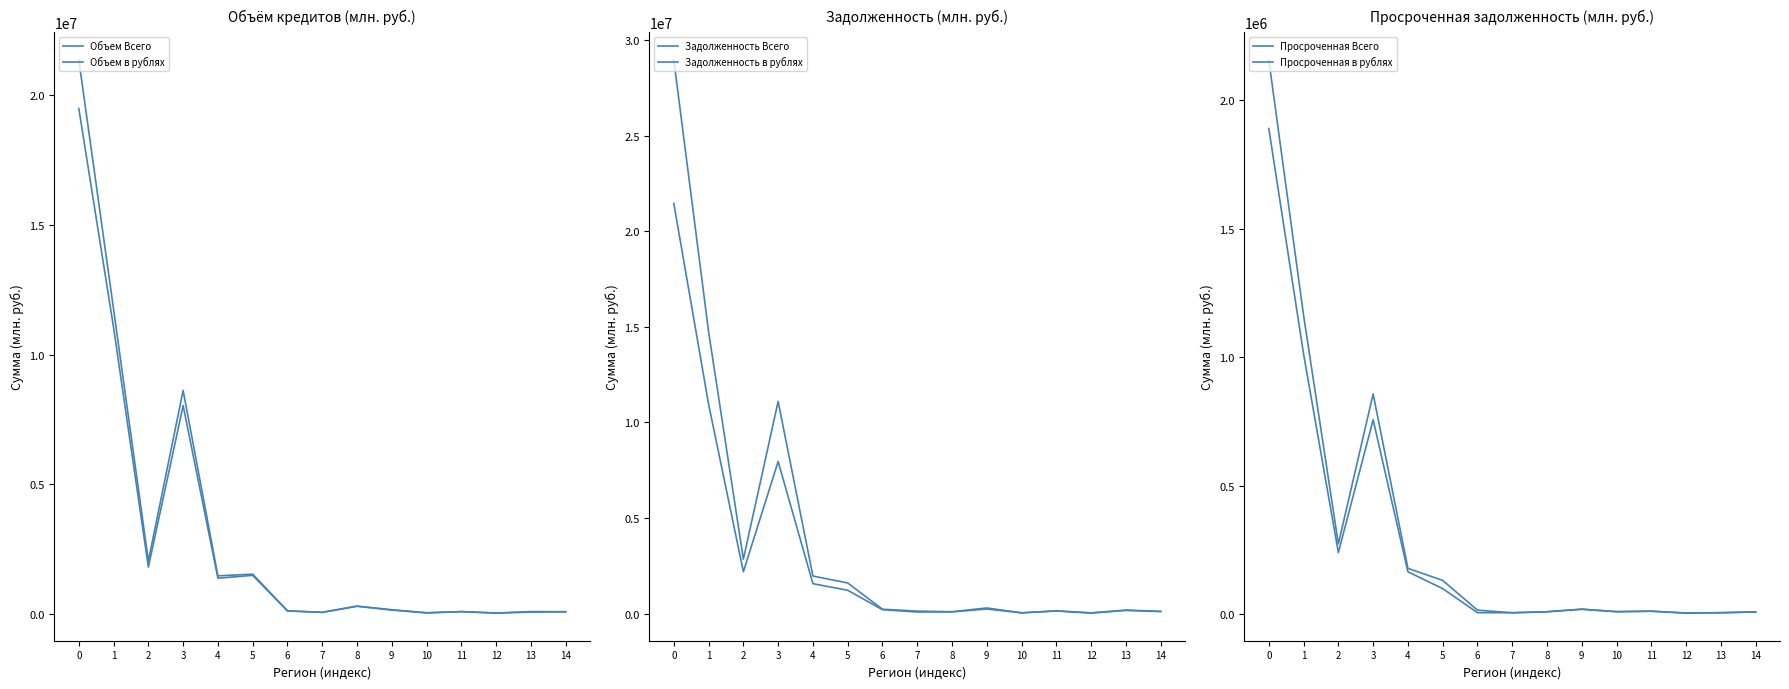

What is the difference between the second highest and minimum values in the Просроченная в рублях series?

1008373